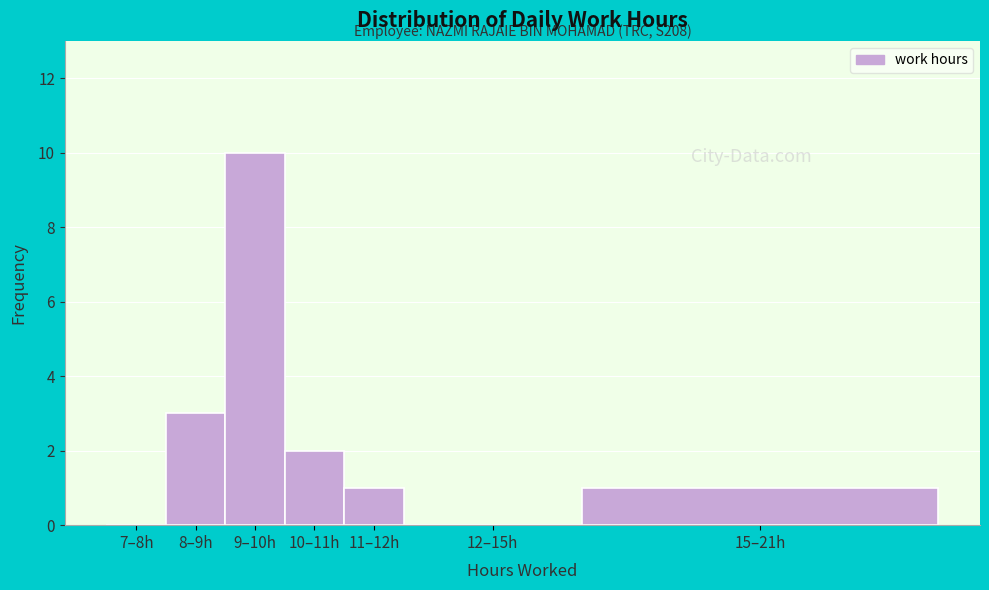

Reading right to left, extract all data points from this chart.

15–21h=1	12–15h=0	11–12h=1	10–11h=2	9–10h=10	8–9h=3	7–8h=0